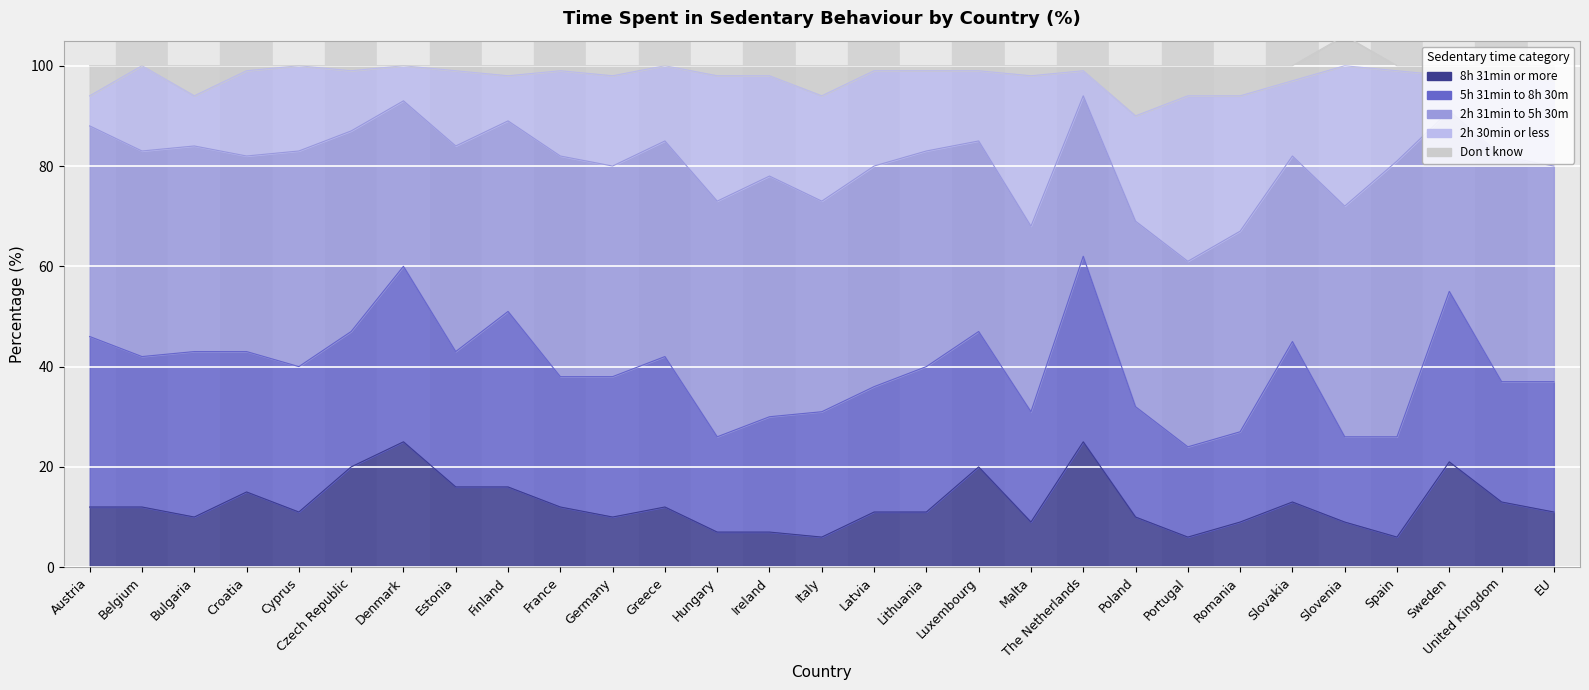

List the labels in order of Don t know value, smallest first.

Belgium, Cyprus, Denmark, Greece, Croatia, Czech Republic, Estonia, France, Latvia, Lithuania, Luxembourg, The Netherlands, Spain, Finland, Germany, Hungary, Ireland, Malta, Sweden, United Kingdom, Slovakia, EU, Austria, Bulgaria, Italy, Portugal, Romania, Slovenia, Poland